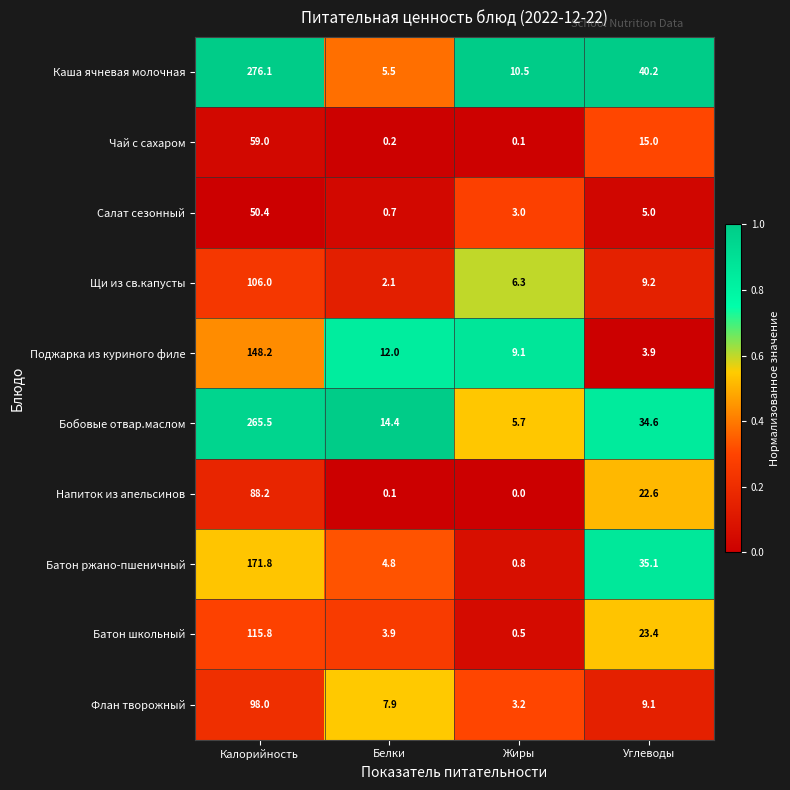

Which series has the largest total across all categories?

Каша ячневая молочная